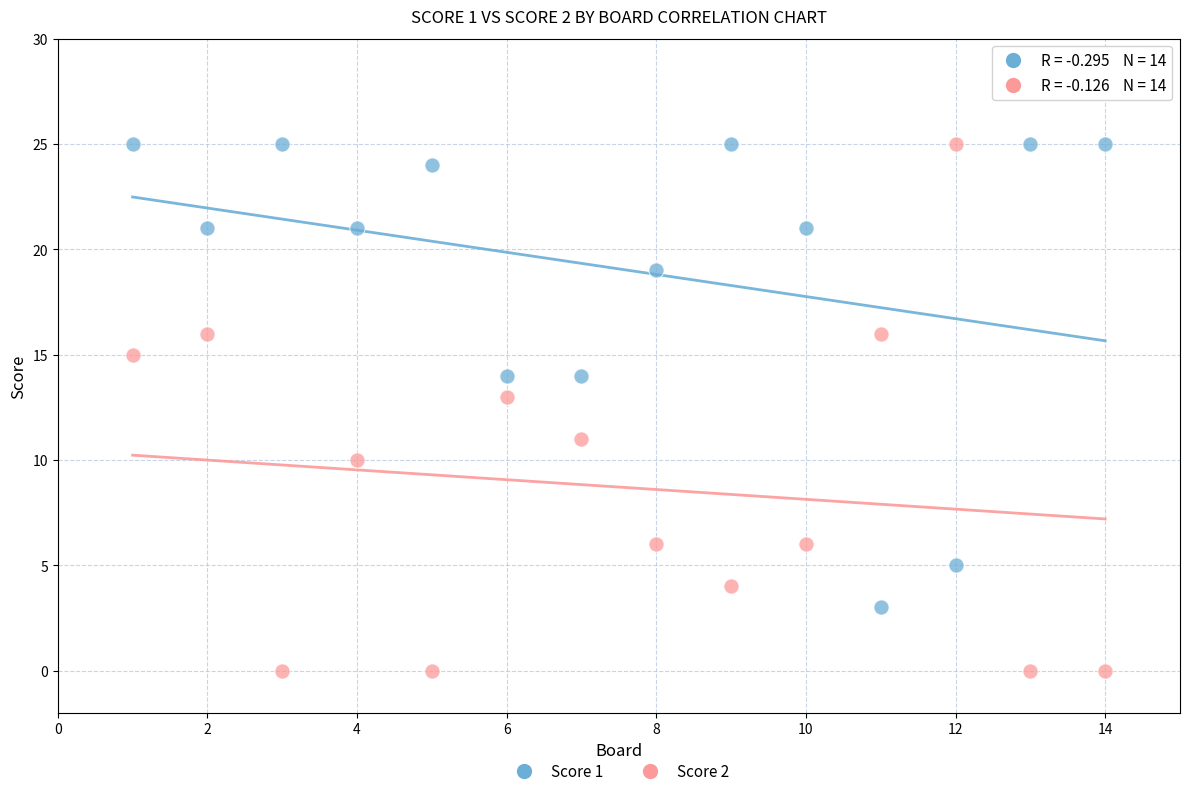

Which series has the largest Y range (max minus min)?

Score 2